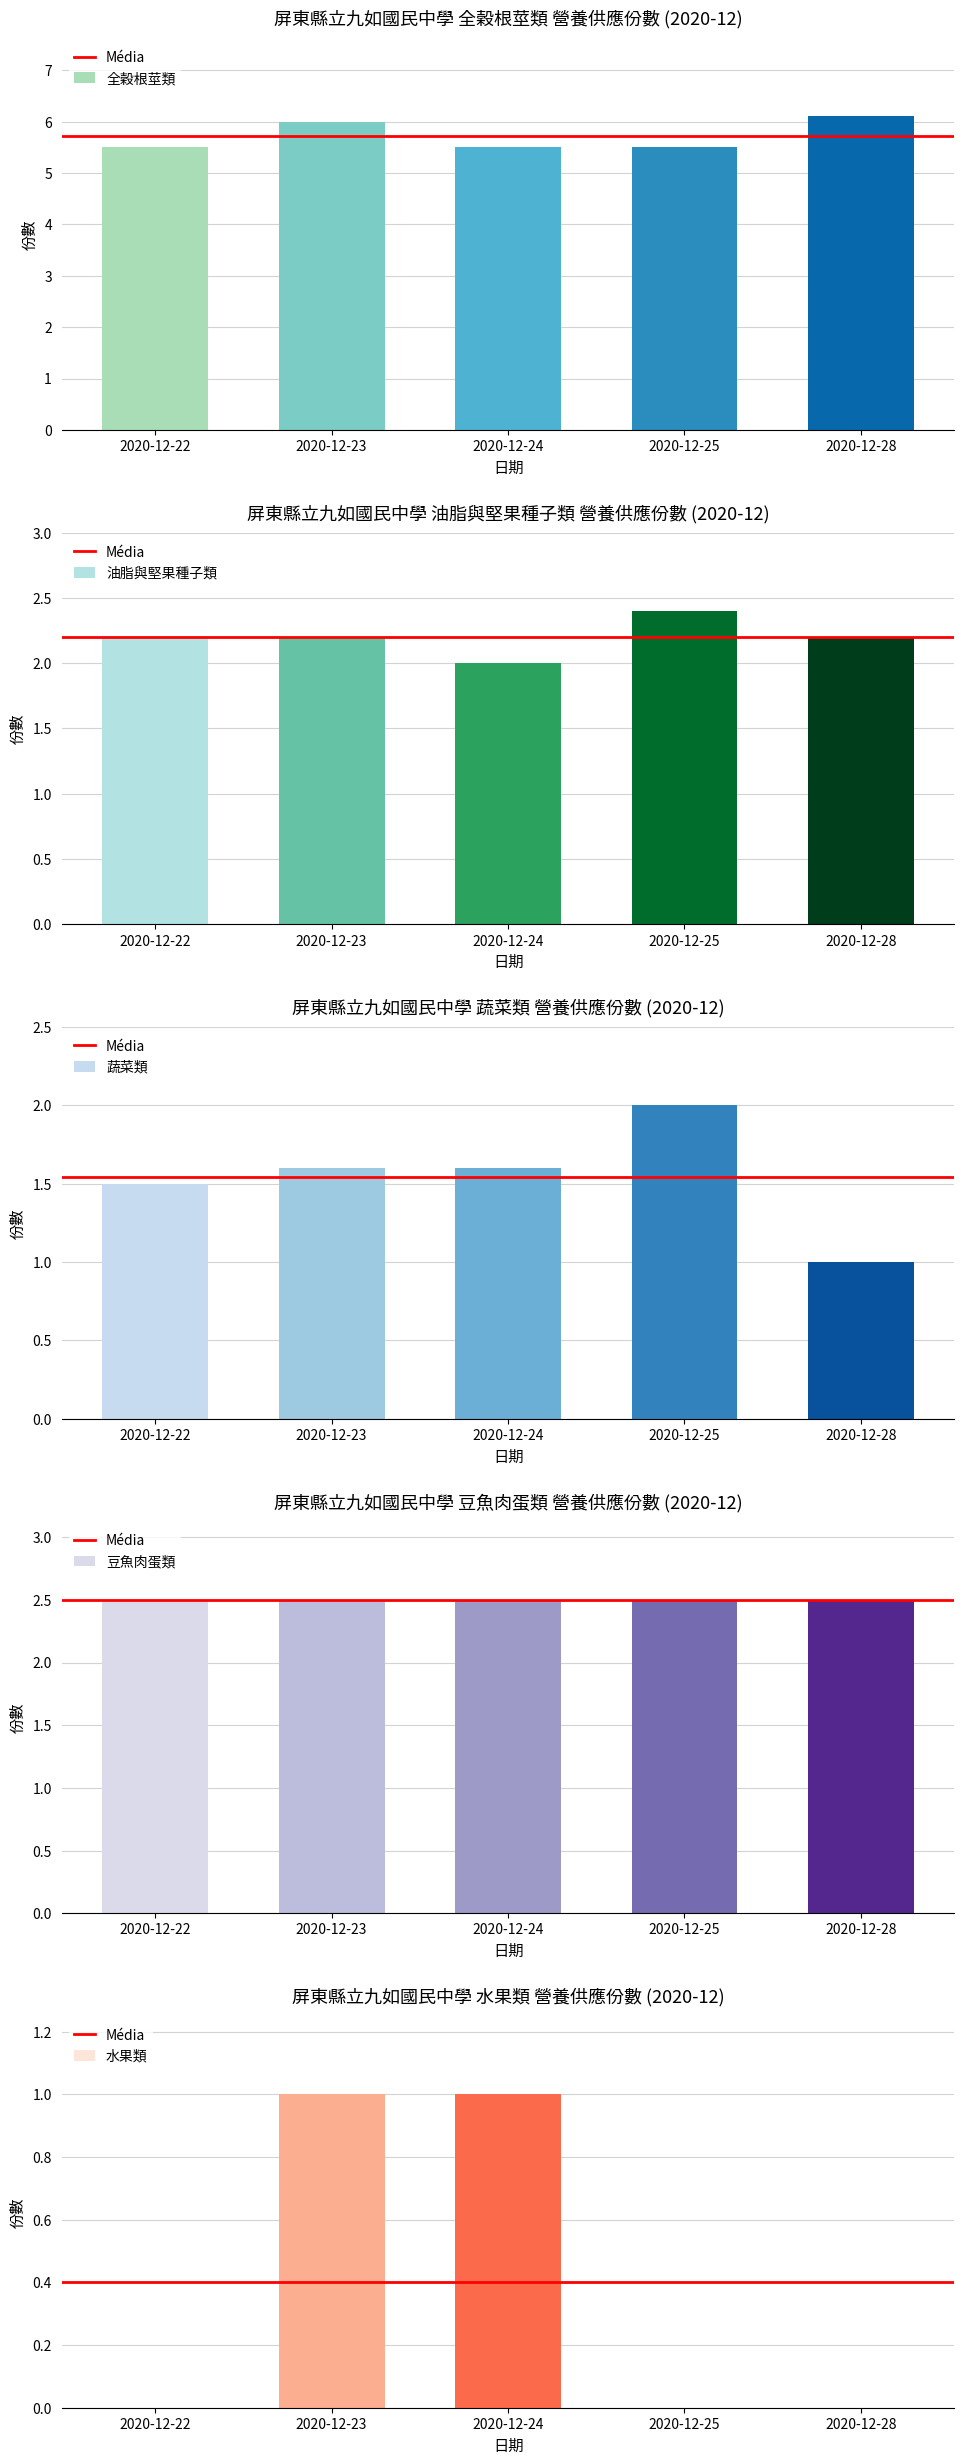

At how many categories does at least one series exceed 2?

5